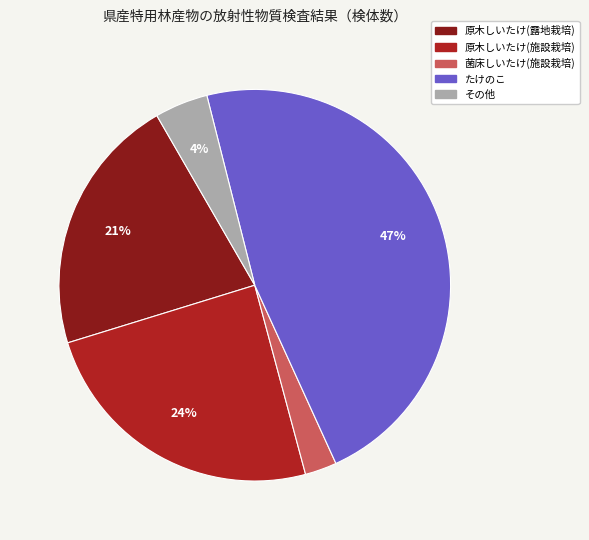

Is the sum of その他 and たけのこ greater than half?

Yes